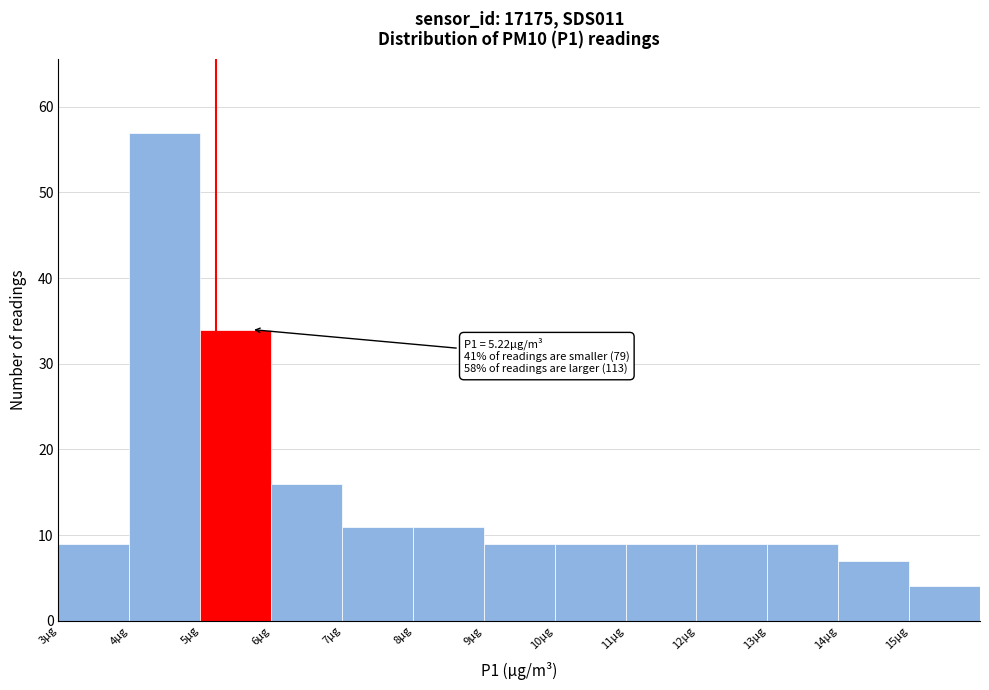

Over which range of the x-axis is the bar tallest?

4 to 5